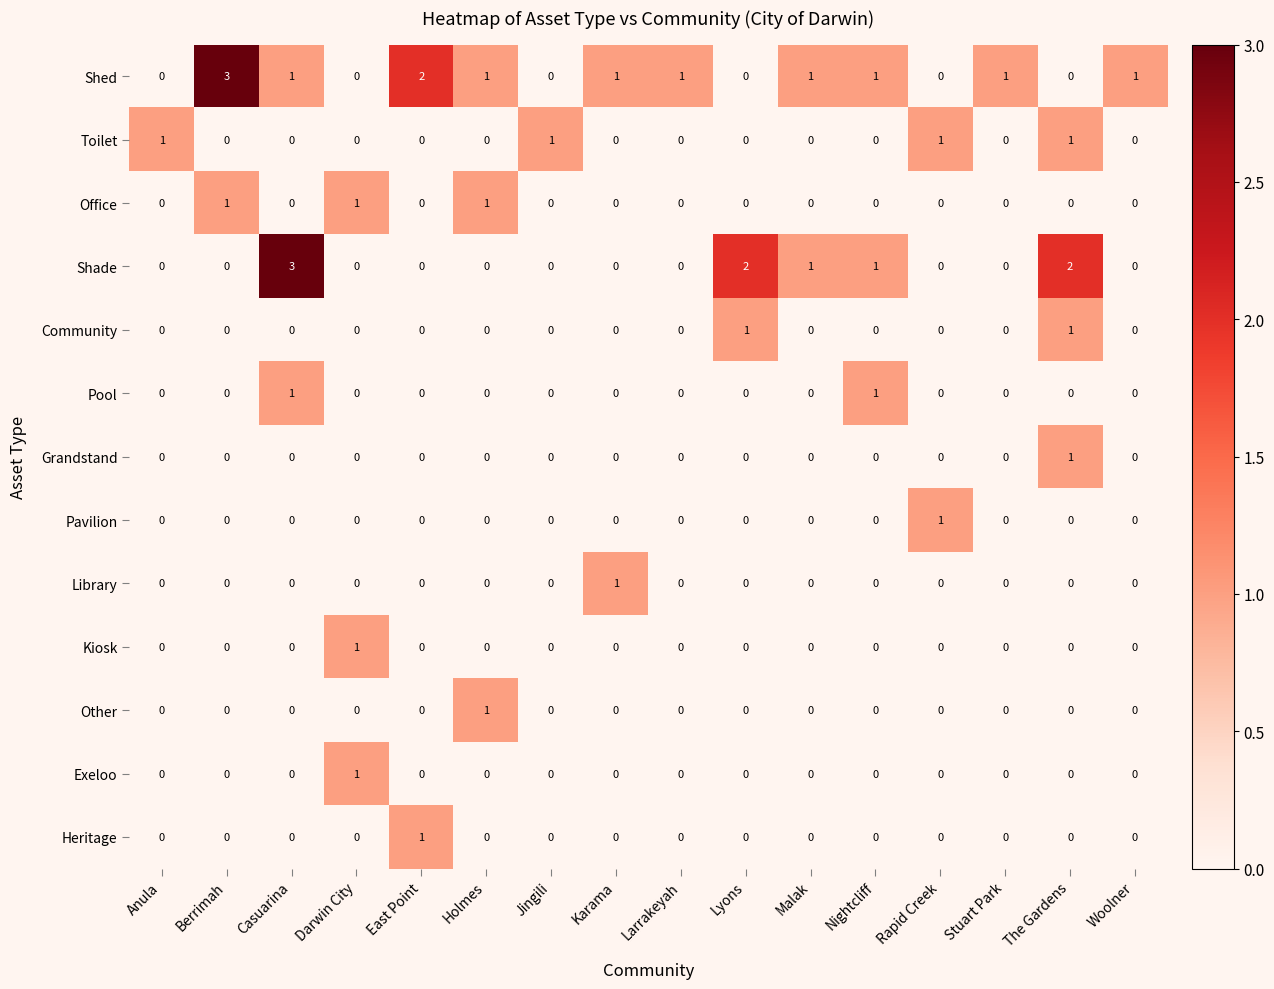

At which label does Pavilion reach its peak?

Rapid Creek